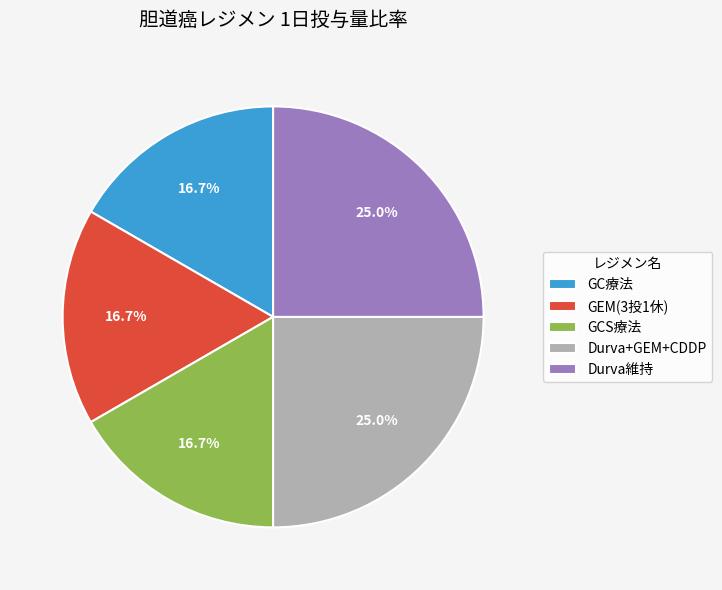

How many segments does this pie chart have?

5